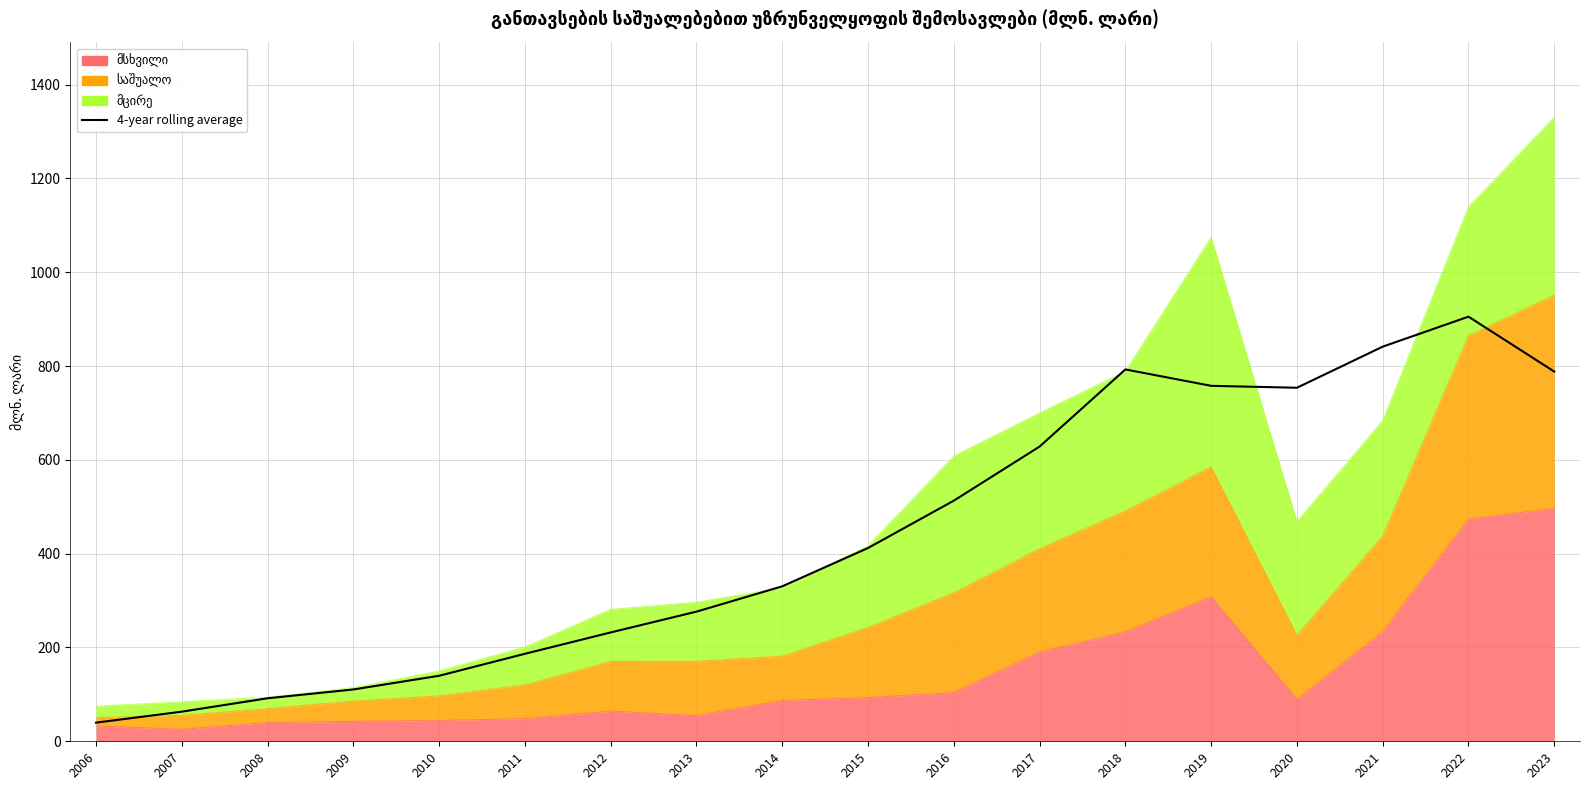

Reading left to right, transcribe all the data shown in this chart.

2006=39.7	2007=63.1	2008=91.7	2009=110.5	2010=139.7	2011=186.6	2012=232.1	2013=276.4	2014=330.4	2015=412.1	2016=513.0	2017=628.4	2018=792.9	2019=757.9	2020=753.8	2021=841.4	2022=905.4	2023=788.3